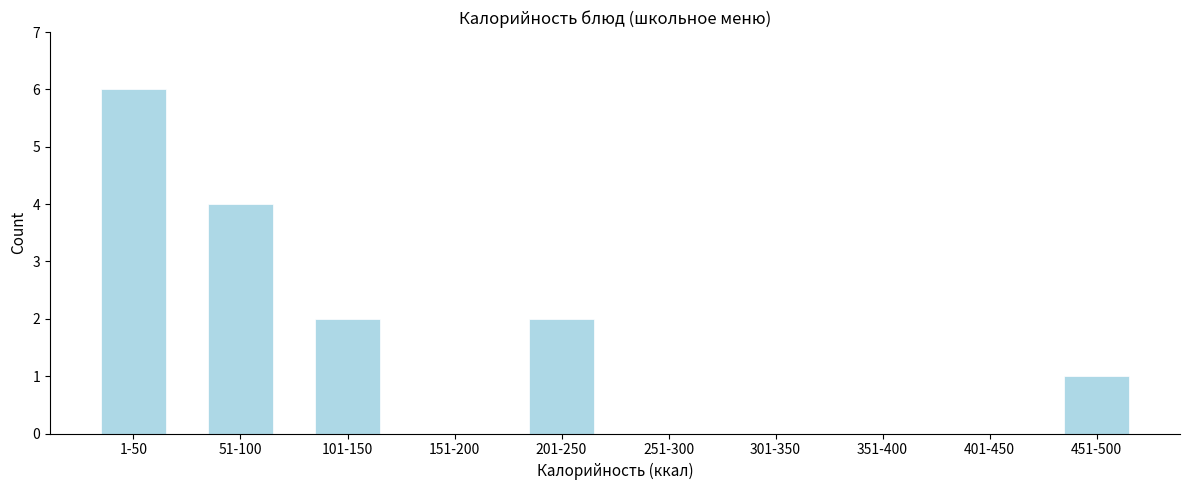

Reading left to right, transcribe all the data shown in this chart.

1-50=6	51-100=4	101-150=2	151-200=0	201-250=2	251-300=0	301-350=0	351-400=0	401-450=0	451-500=1